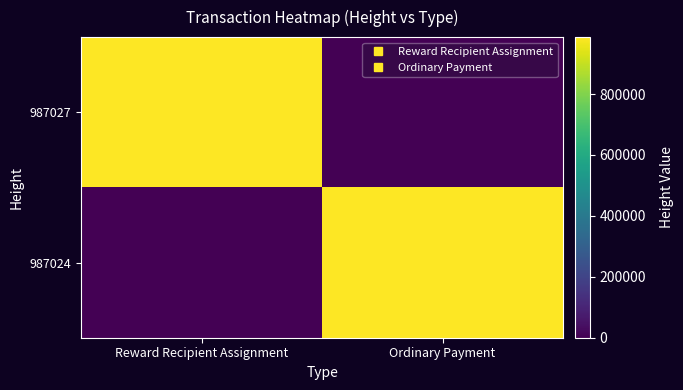

What is the difference between the highest and lowest values at Ordinary Payment?

987024